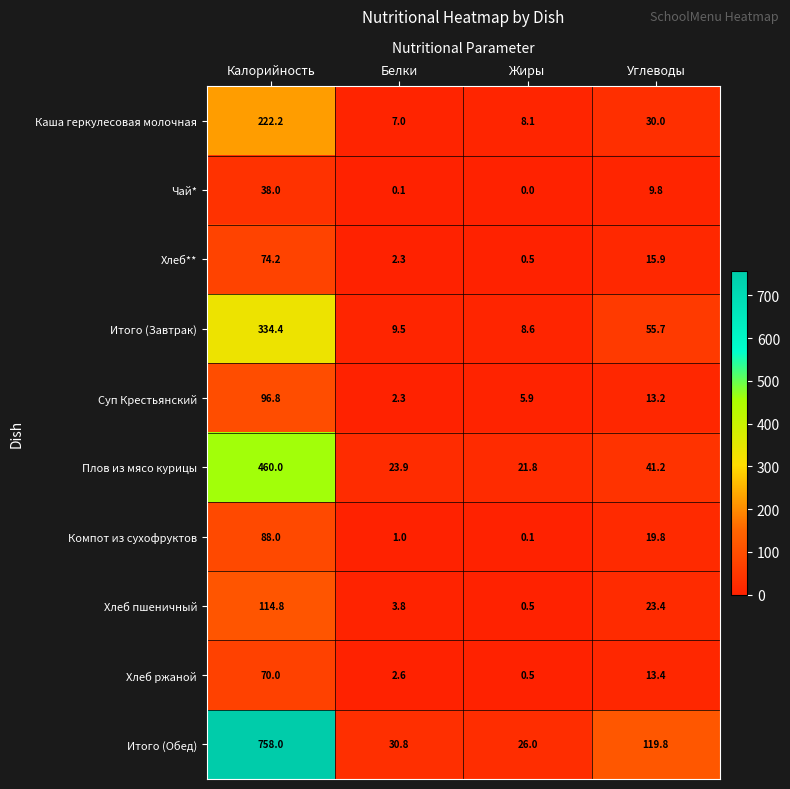

At which category is the sum across all series the highest?

Калорийность